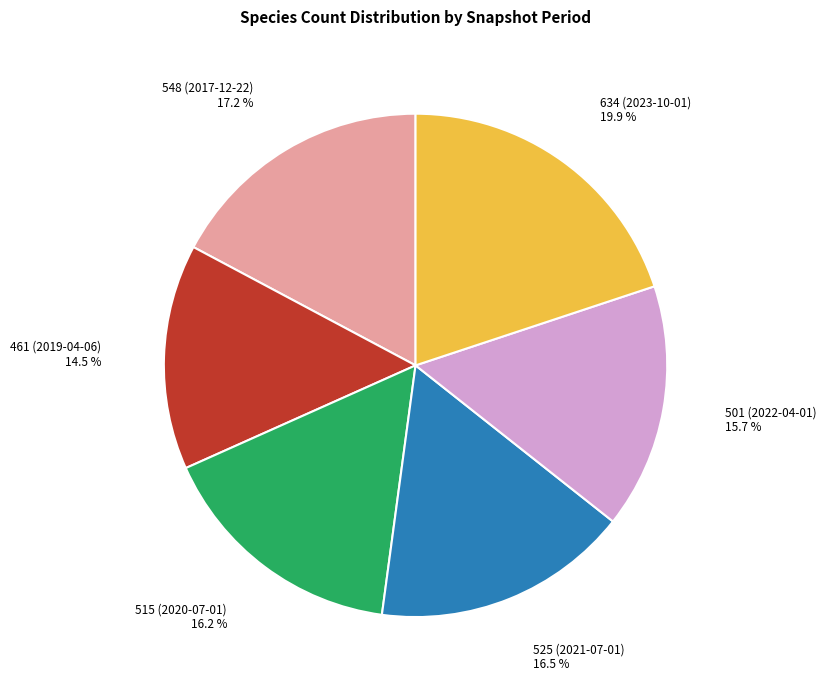

How many slices are in this pie chart?

6